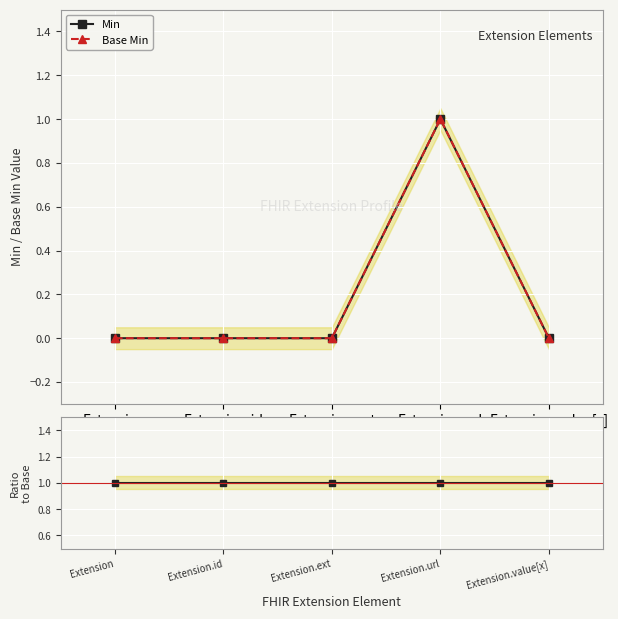

In Base Min, how many points are higher than both neighbors (excluding endpoints)?

1